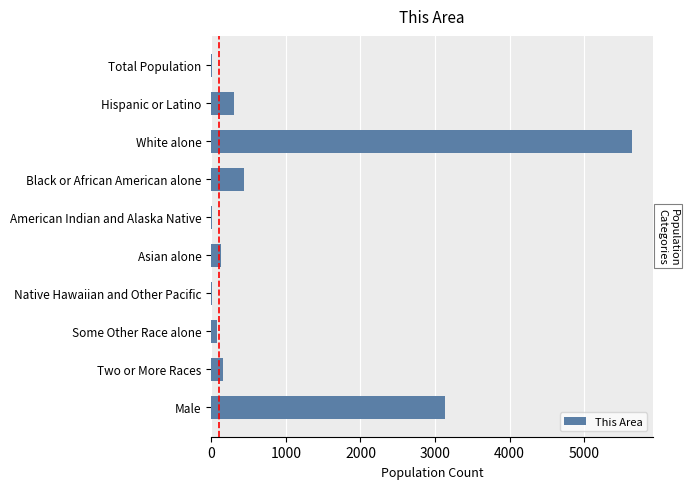

At which label is the value closest to 2823?

Male